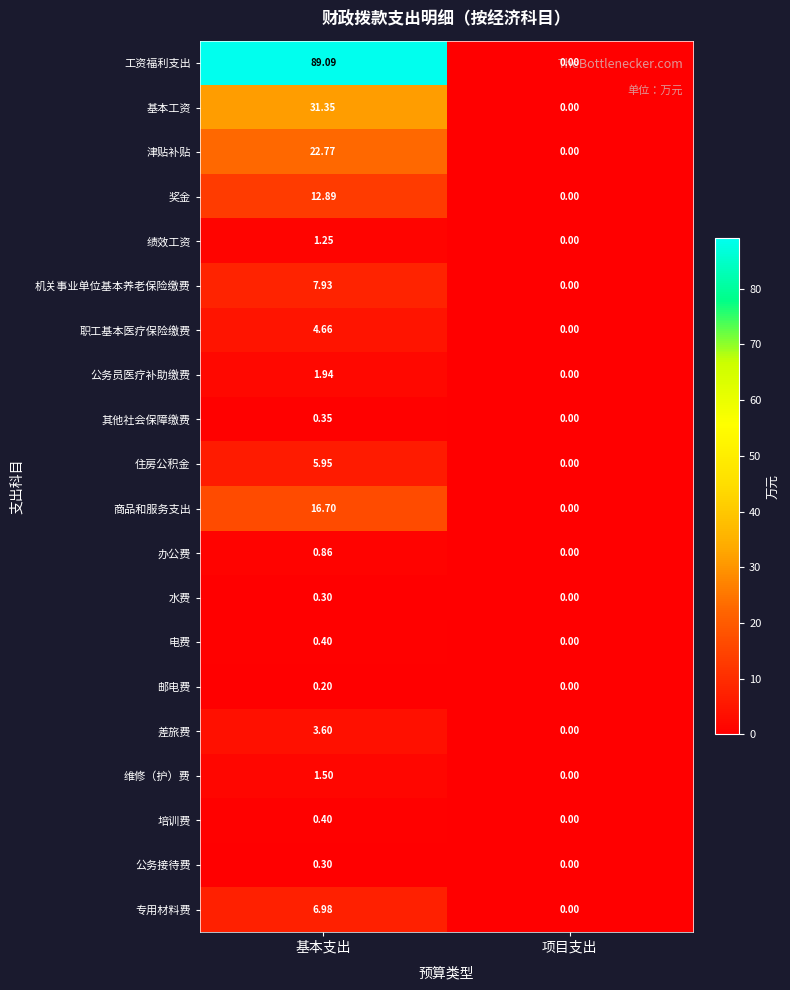

Which label corresponds to the largest value in the chart?

基本支出